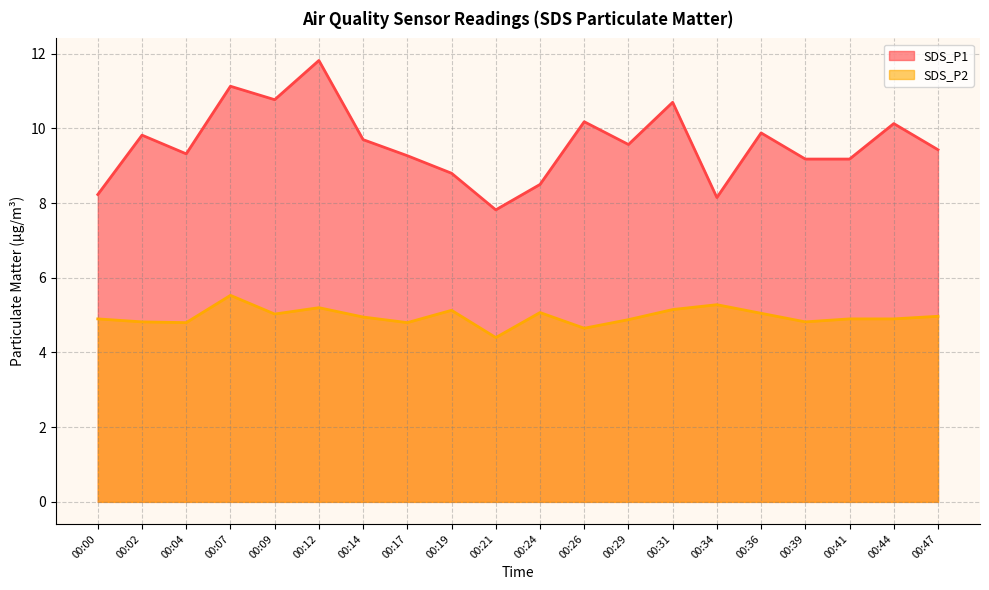

Between 00:24 and 00:44, which series saw the biggest shift?

SDS_P1